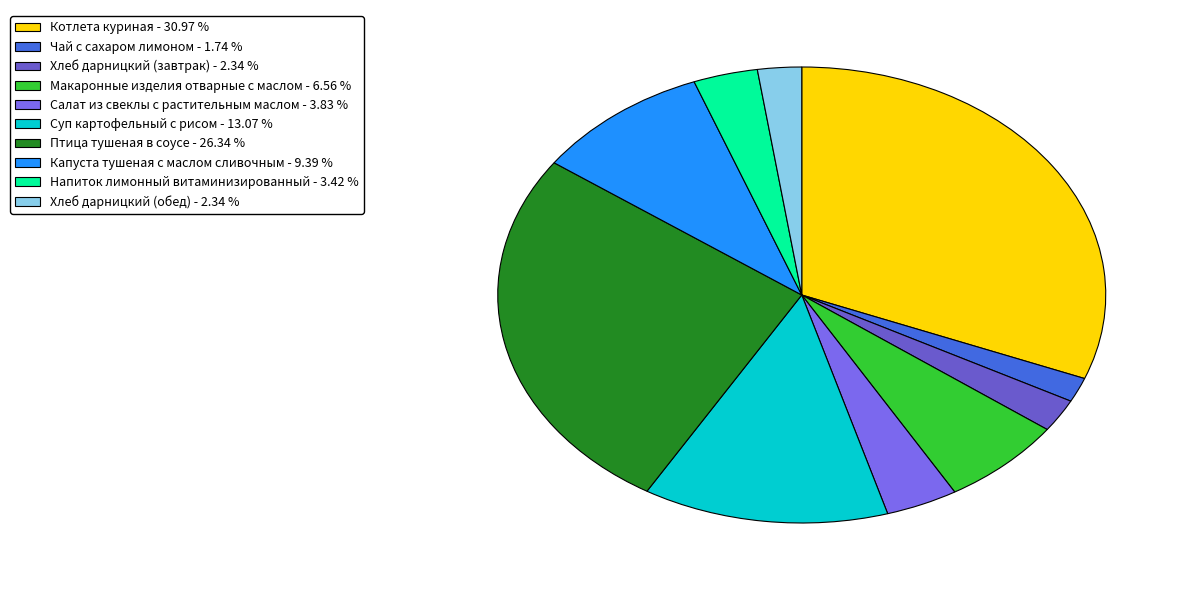

How many segments does this pie chart have?

10